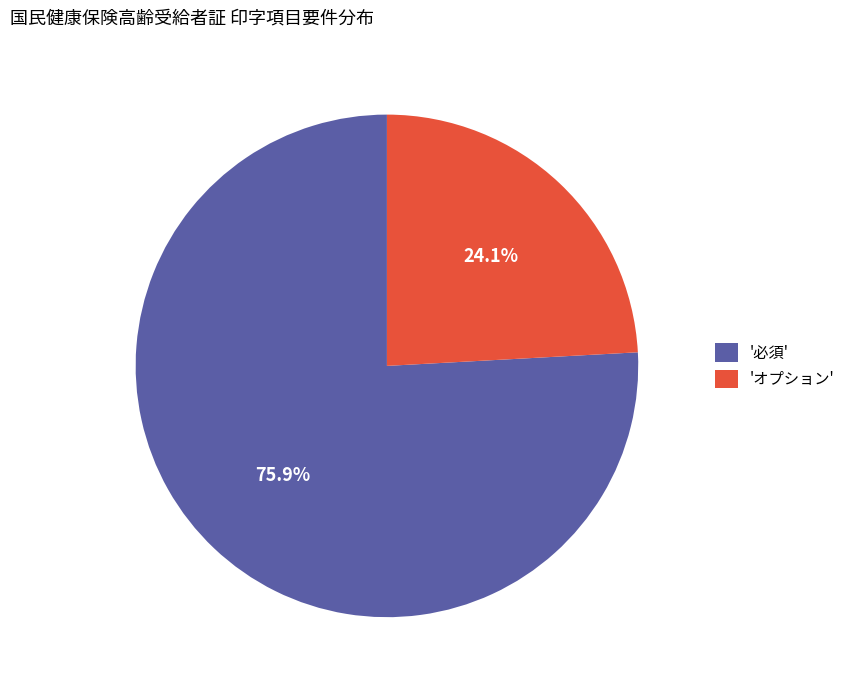

How much of the chart is everything except '必須'?

24.1%